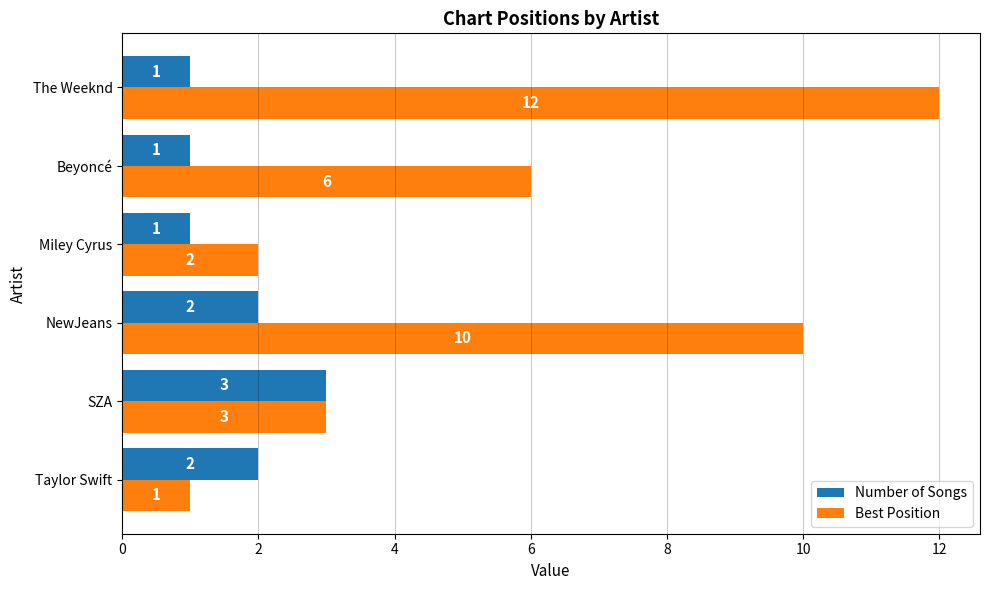

At which category is the sum across all series the highest?

The Weeknd